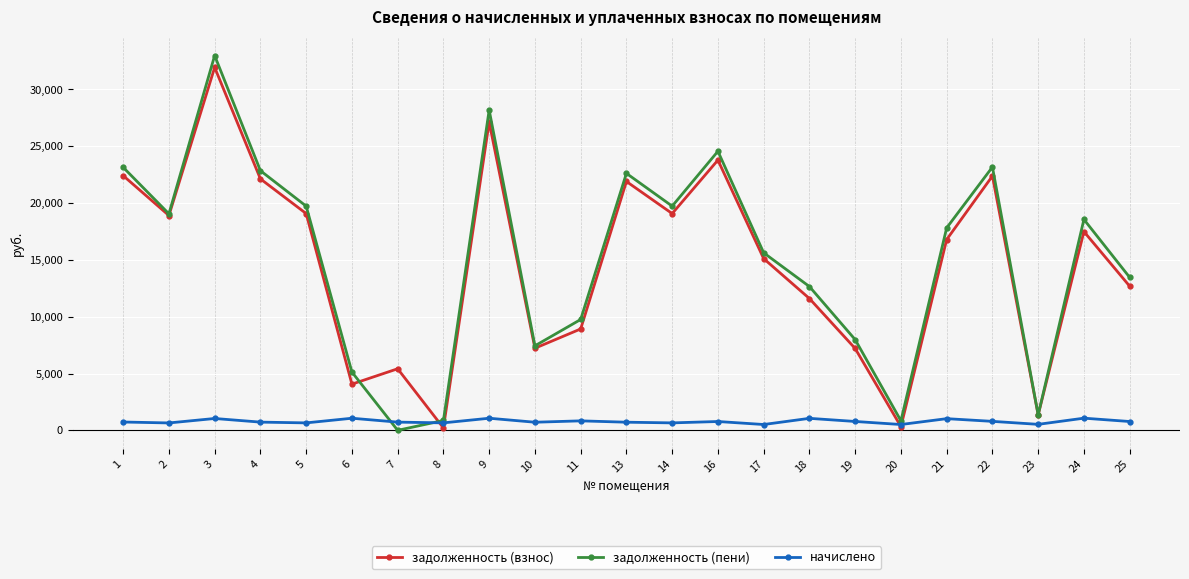

At which category is the sum across all series the highest?

3